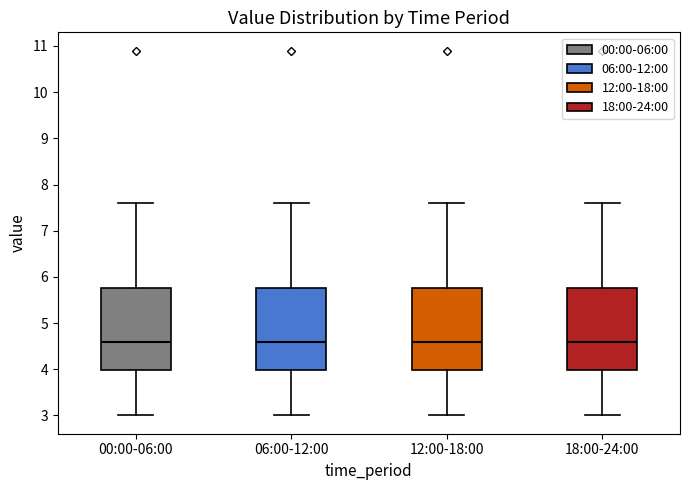

Where does the median line of the box for 12:00-18:00 sit on the y-axis? The values are not printed on the chart, so give them approximately, as read against the axis.

4.6